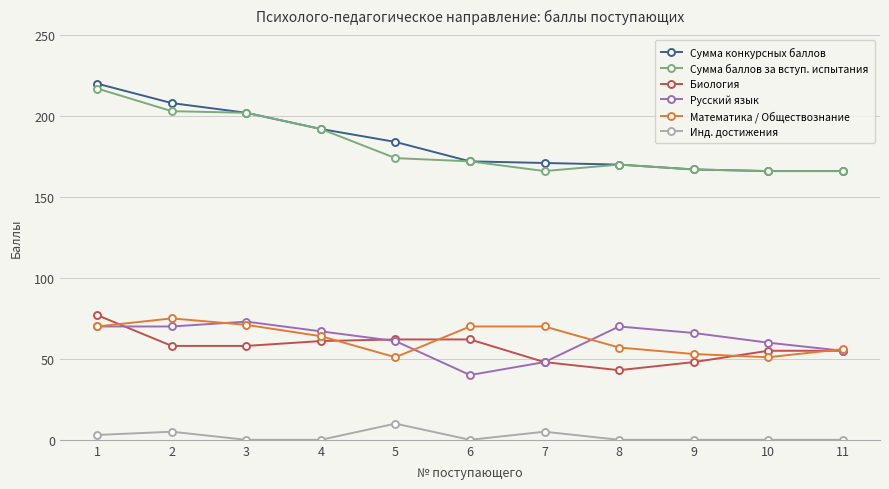

What is the maximum value shown in the chart?

220